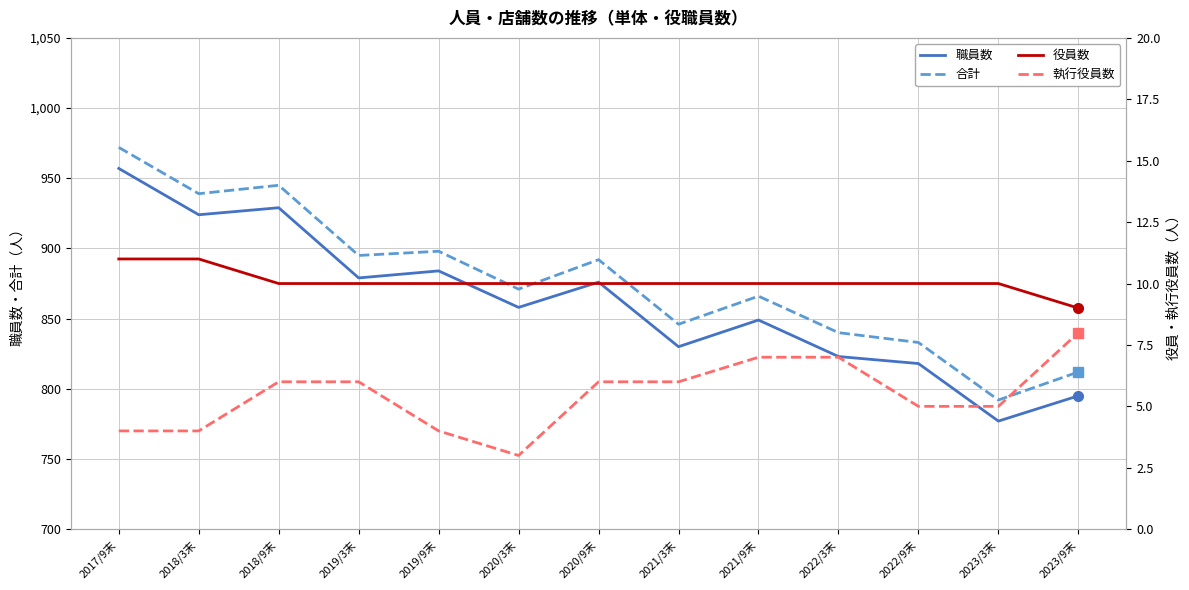

True or false: 職員数 has a value of 1374 at 2021/9末.

False